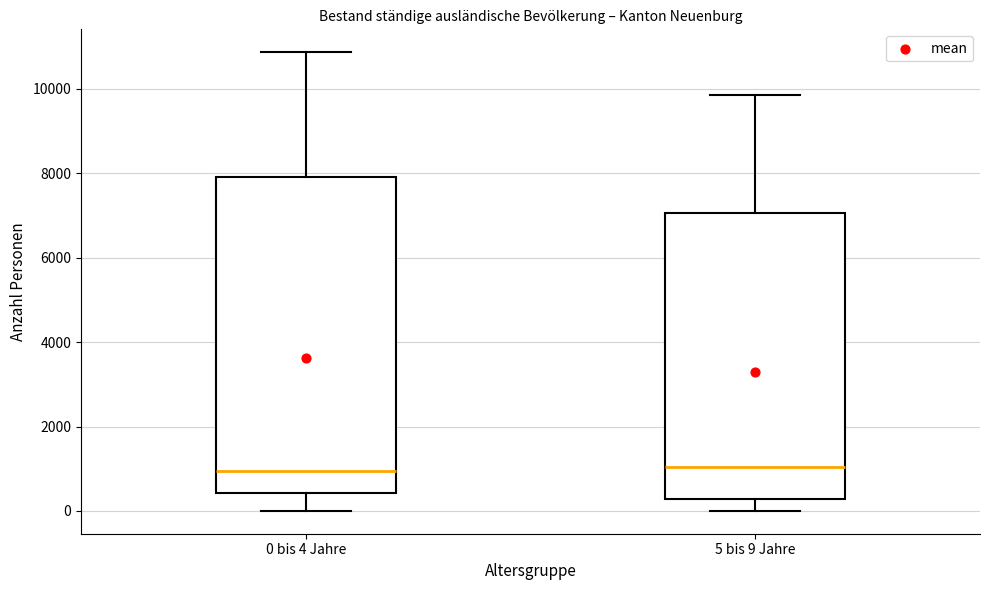

Reading left to right, read every box against the y-axis: the position of its median line, the range the box covers, and the ends of its whiskers. The values are not printed on the chart, so give them approximately, as read against the axis.

0 bis 4 Jahre: median 1000, box 400 to 8000, whiskers 0 to 10800
5 bis 9 Jahre: median 1000, box 200 to 7000, whiskers 0 to 9800